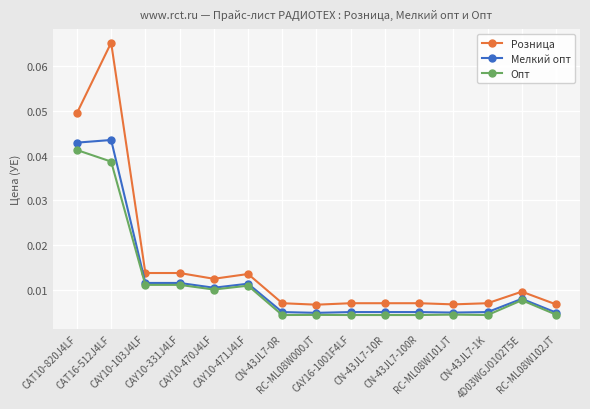

What are all the series names shown in the legend?

Розница, Мелкий опт, Опт